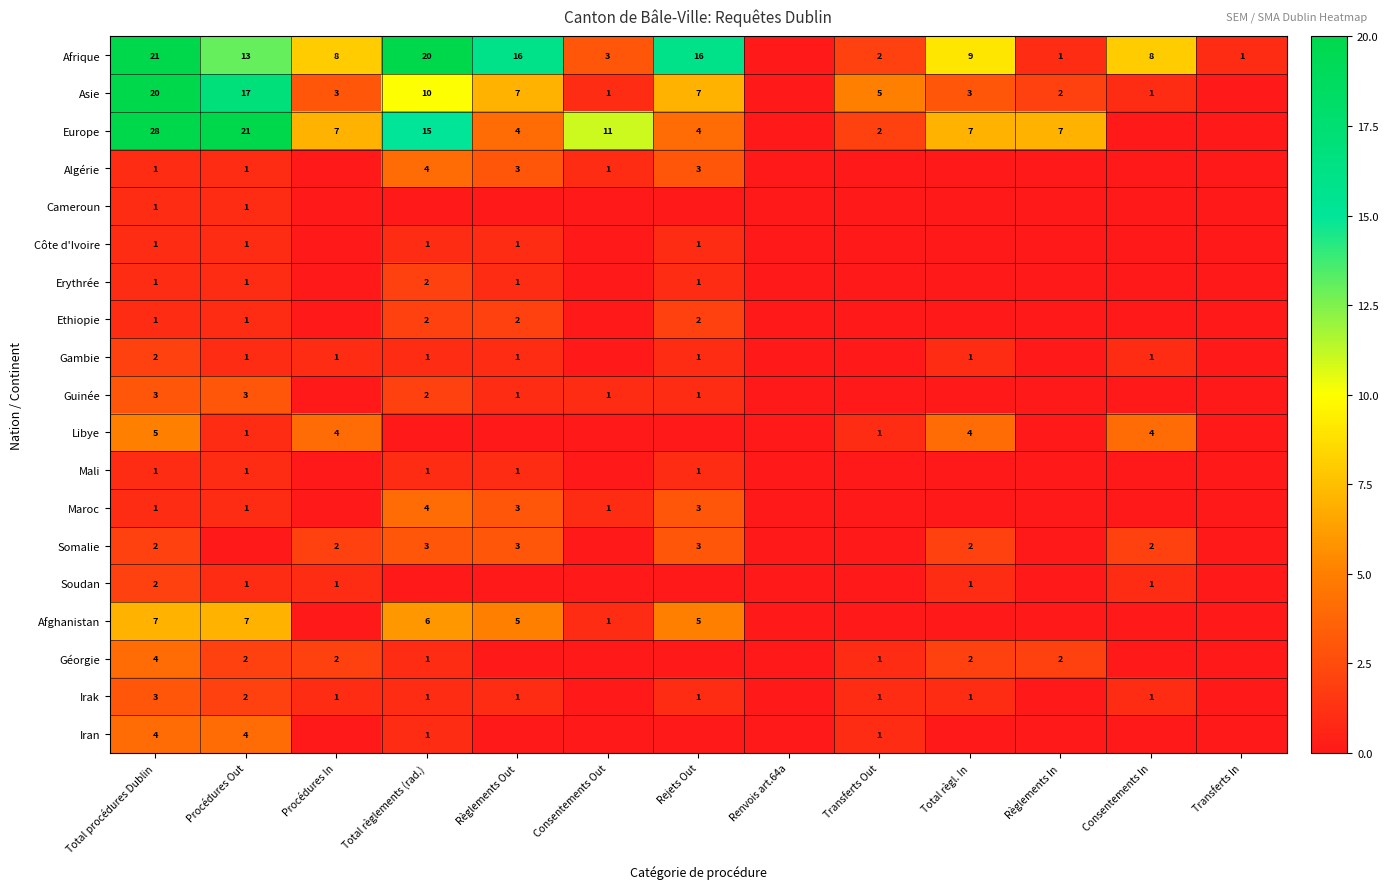

The value of Afrique at Rejets Out is 16. True or false?

True